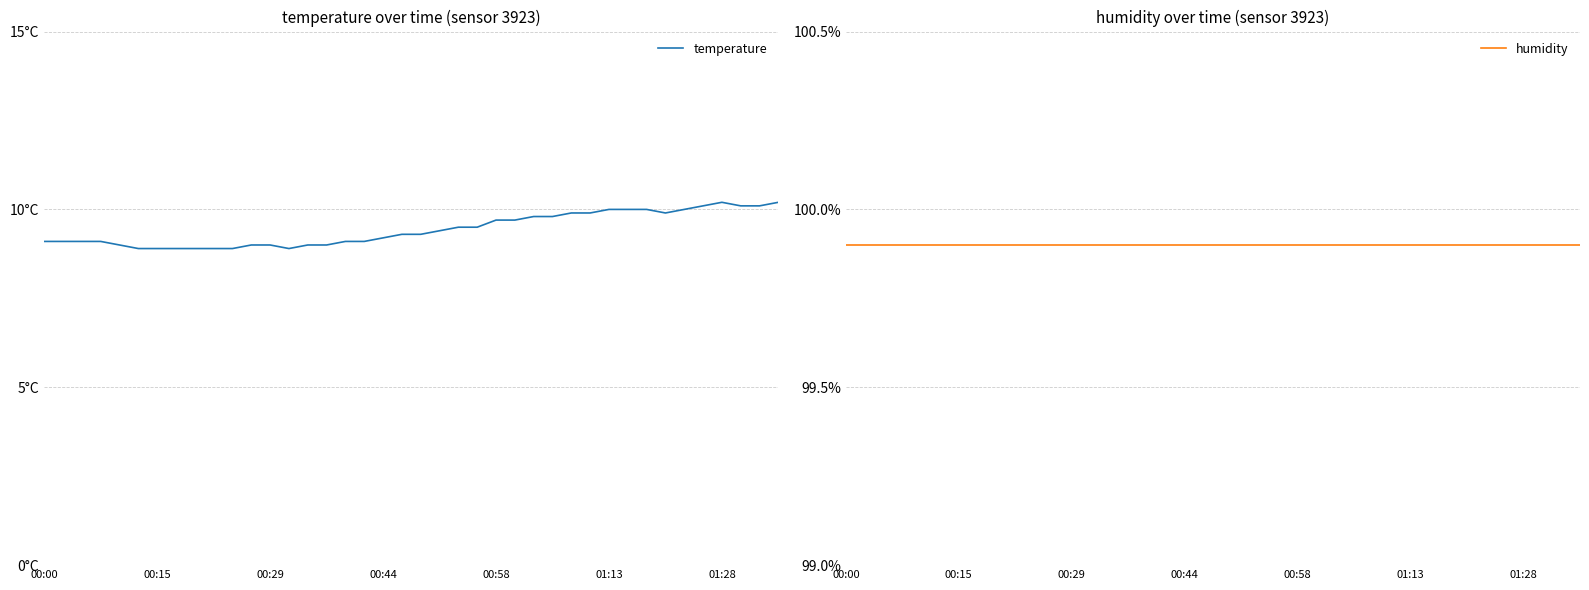

Is it true that humidity equals 99.9 at 8?

True